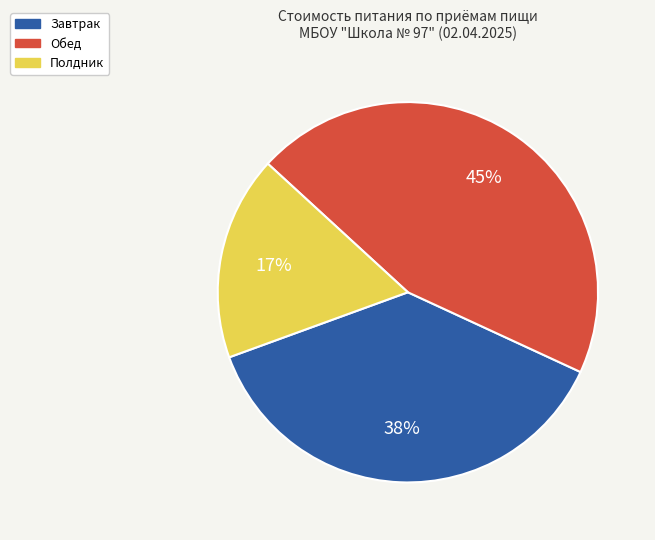

Does Завтрак account for over 50% of the chart?

No